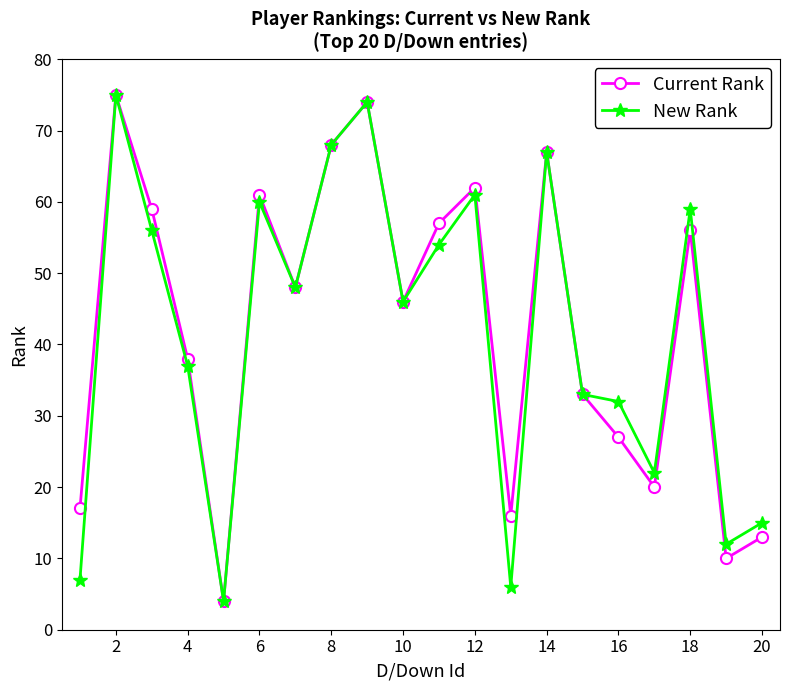

Which series has the largest total across all categories?

Current Rank